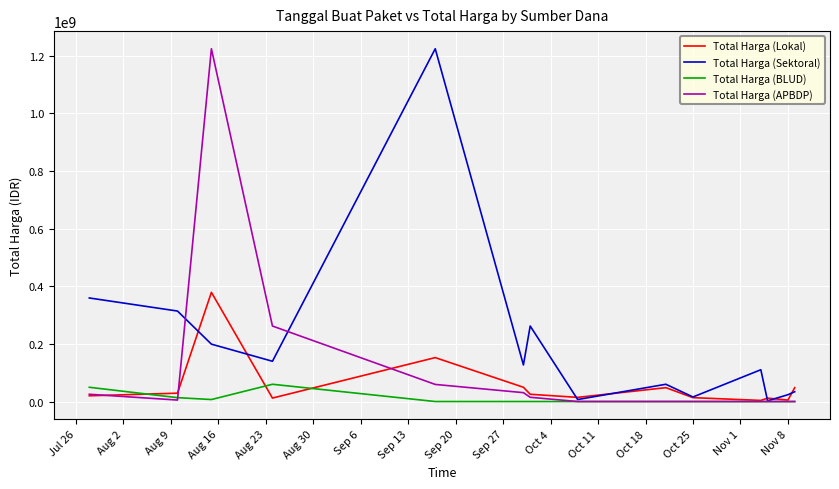

Rank the series by their average value, from highest to lowest.

Total Harga (Sektoral), Total Harga (APBDP), Total Harga (Lokal), Total Harga (BLUD)